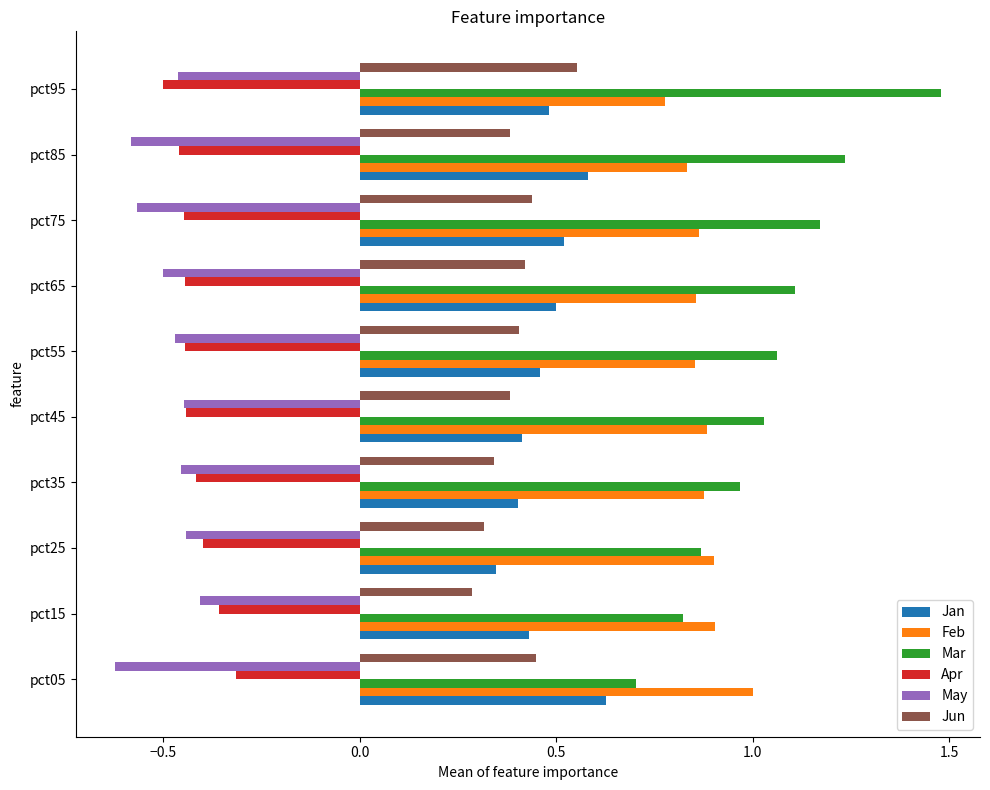

Where is Feb nearest to the value 0?

pct95